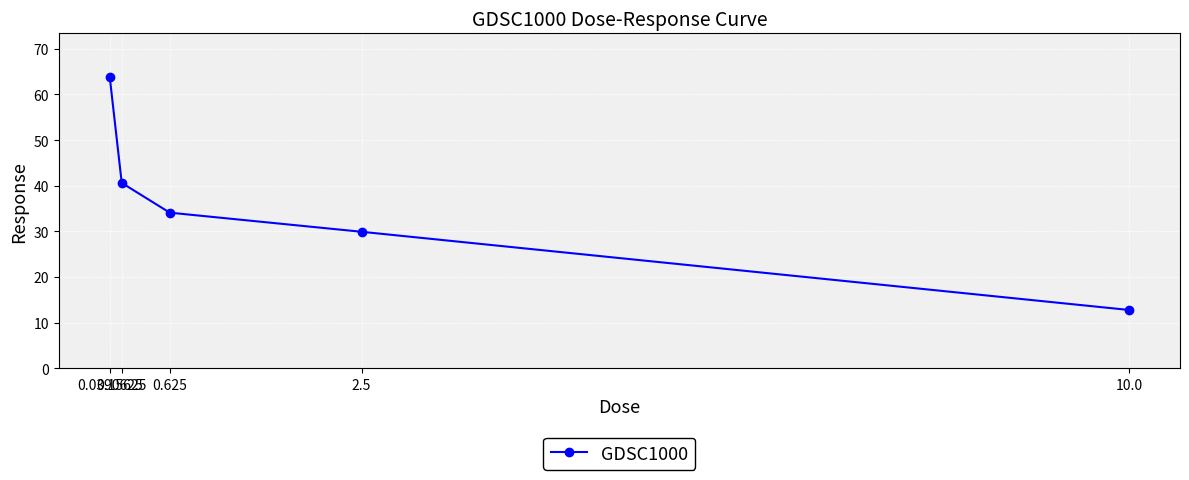

Between 2.5 and 10.0, which is larger?

2.5